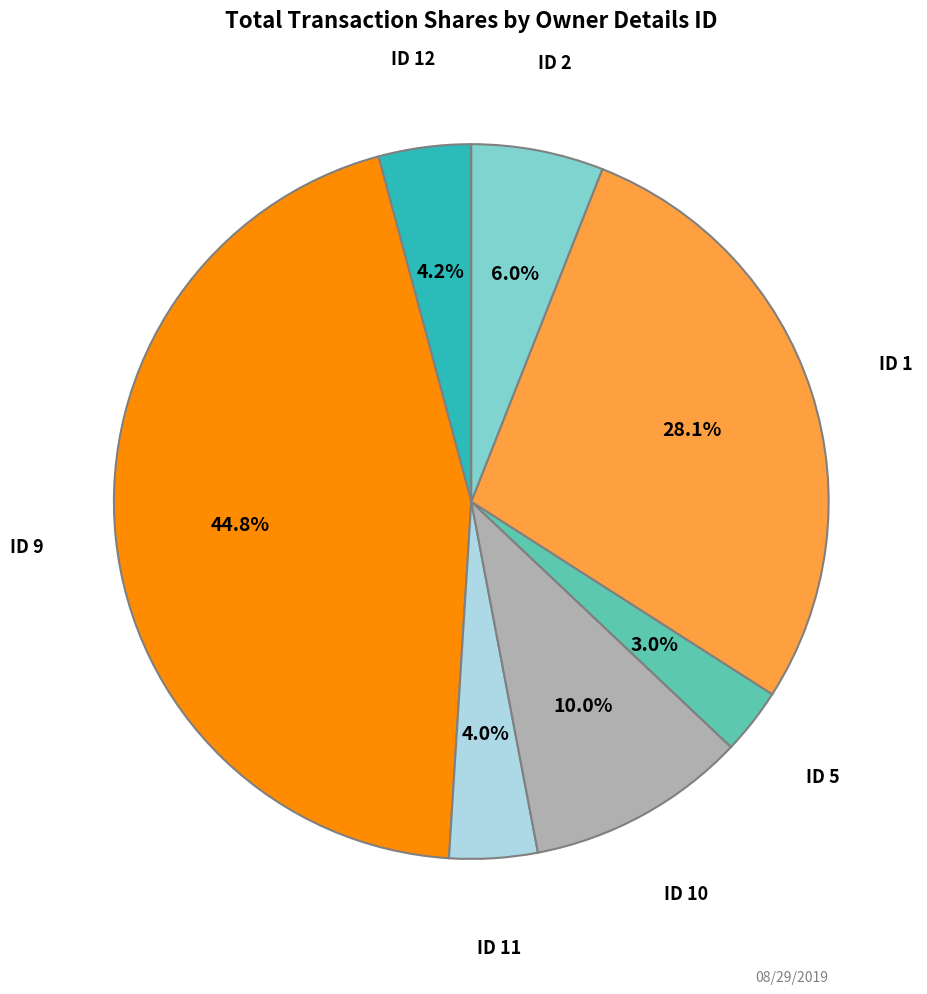

How many segments does this pie chart have?

7